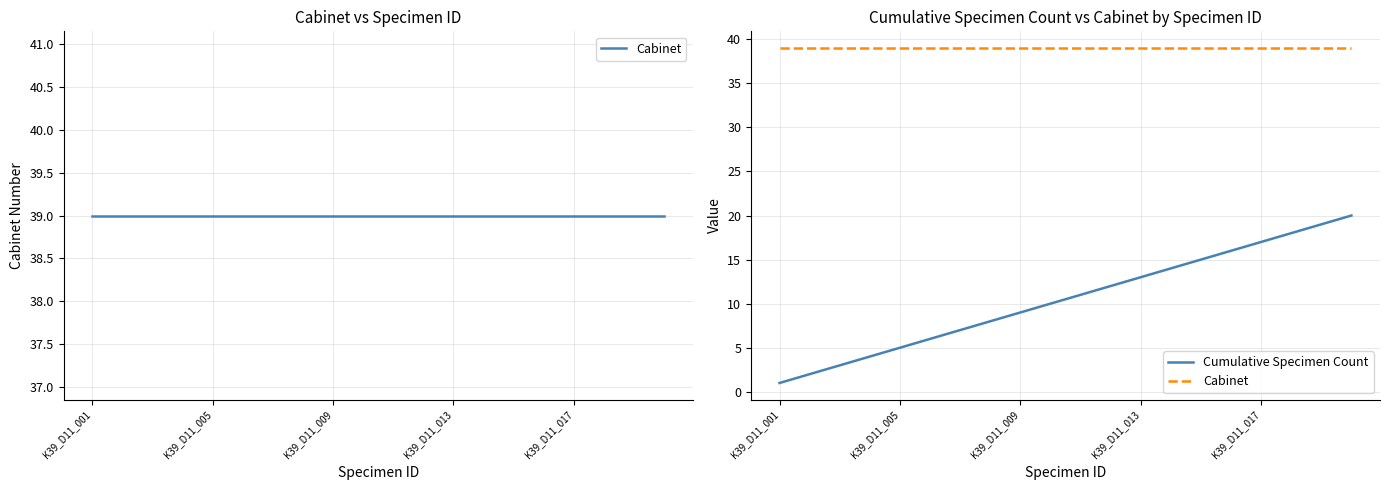

Which series has the largest total across all categories?

Cabinet